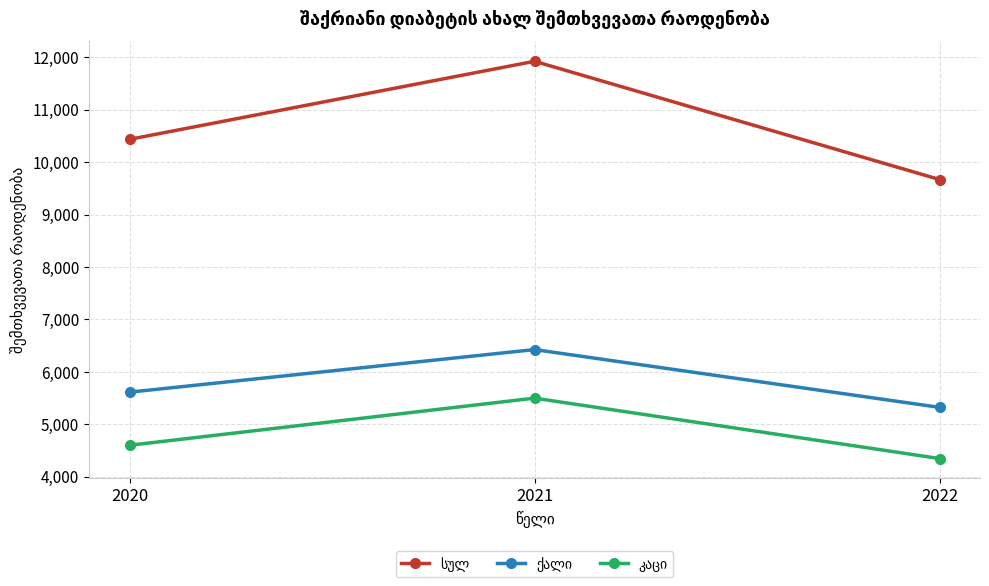

At which category is the sum across all series the highest?

2021